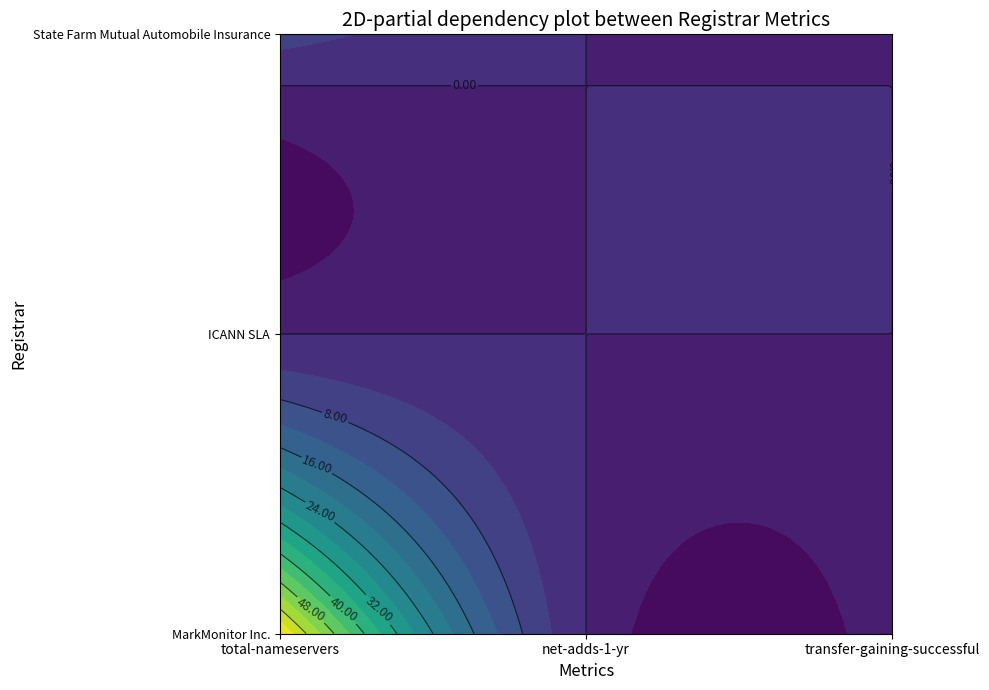

Which series has the largest range (max minus min)?

MarkMonitor Inc.